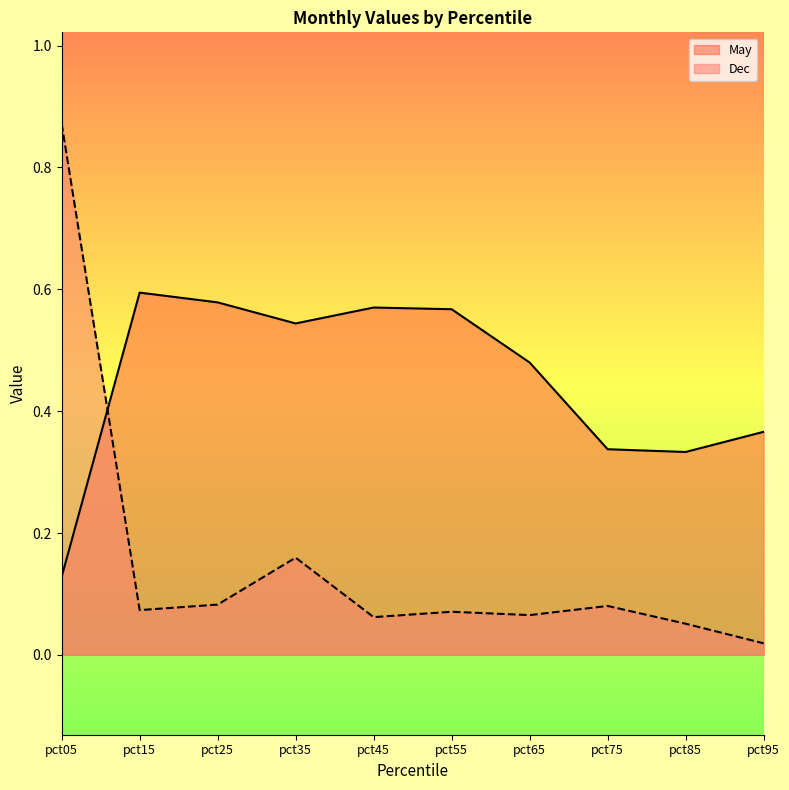

At which category is the sum across all series the highest?

pct05